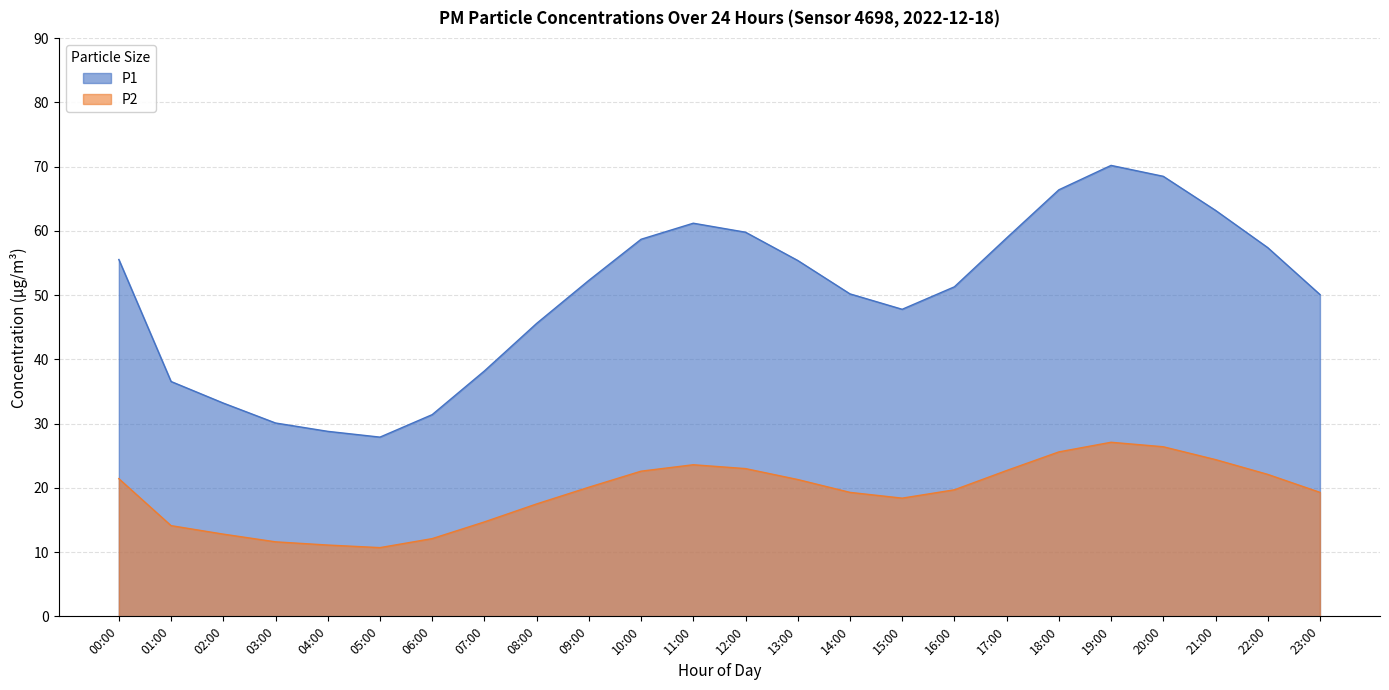

True or false: P1 has more than 0 points higher than both neighbors.

True